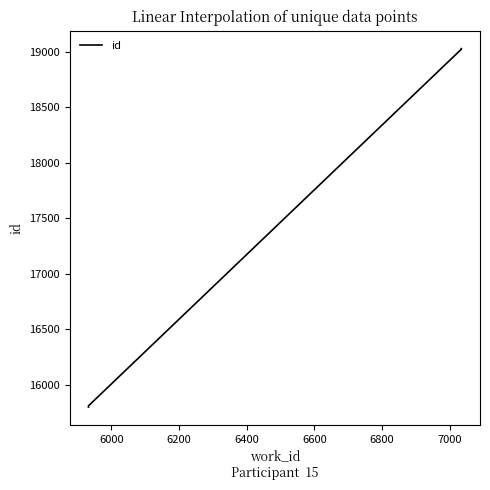

What is the value of the 3rd point from the left?

19021